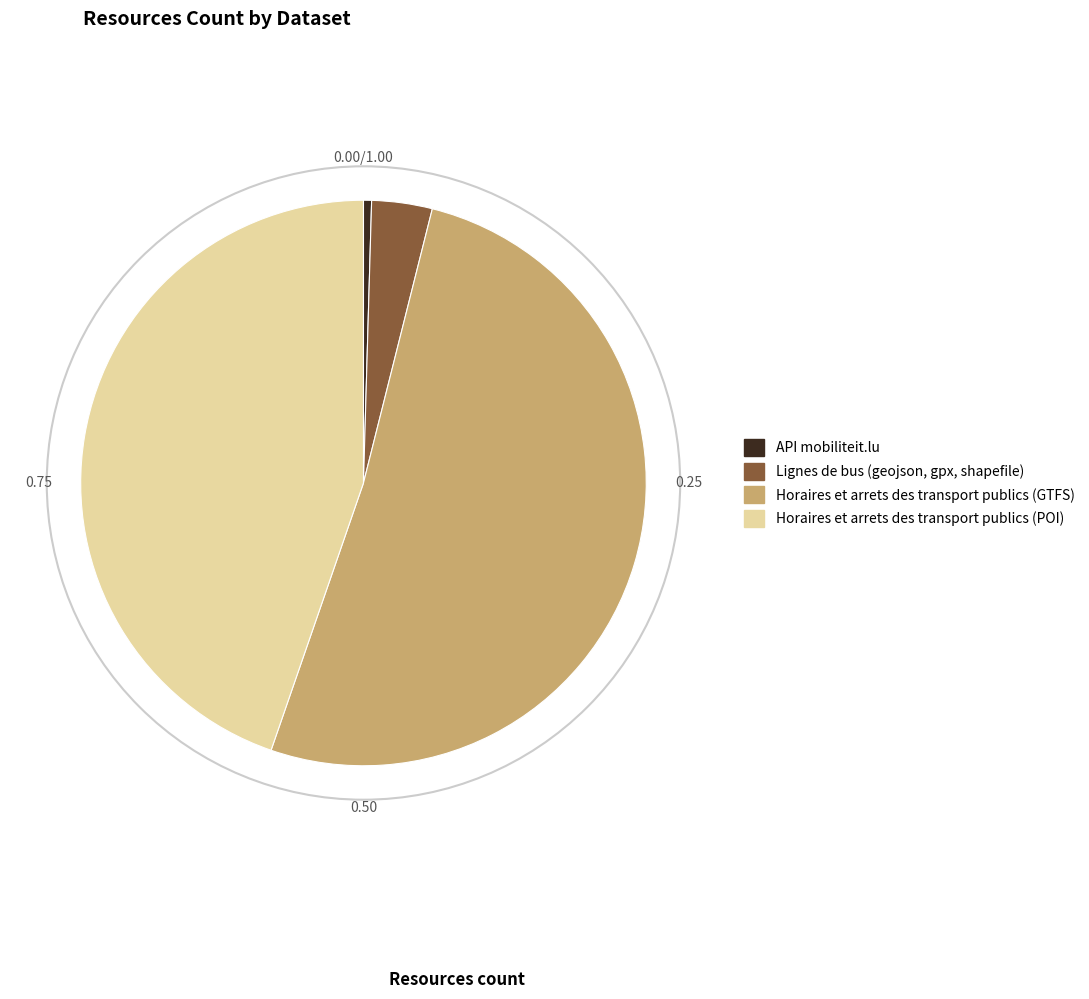

Between Lignes de bus (geojson, gpx, shapefile) and Horaires et arrets des transport publics (GTFS), which is larger?

Horaires et arrets des transport publics (GTFS)